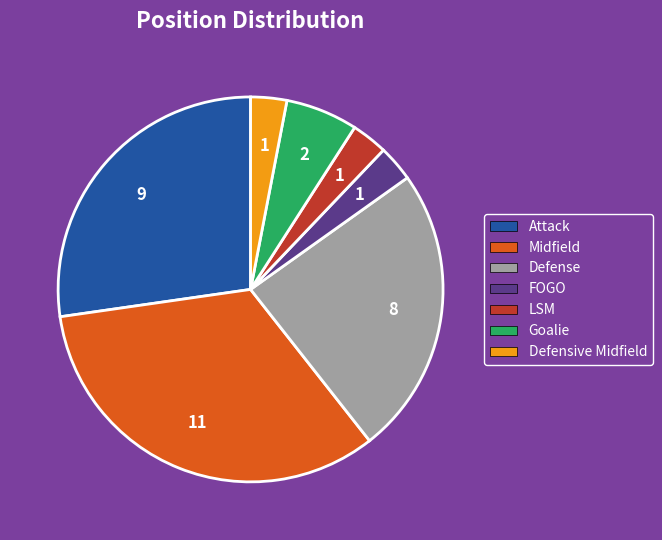

Which slice is the largest?

Midfield